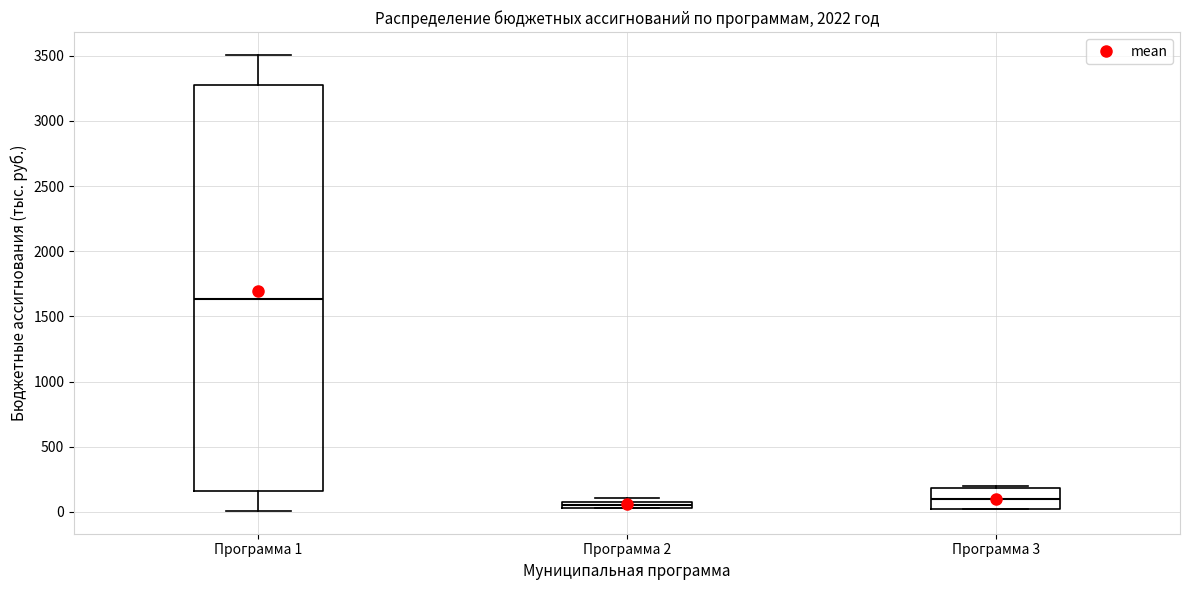

Where is the upper edge of the box for Программа 2 on the y-axis? The values are not printed on the chart, so give them approximately, as read against the axis.

100